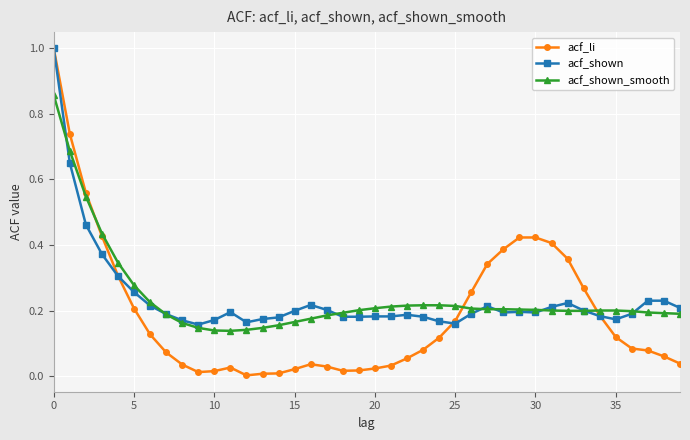

Which series has the widest spread of values?

acf_li